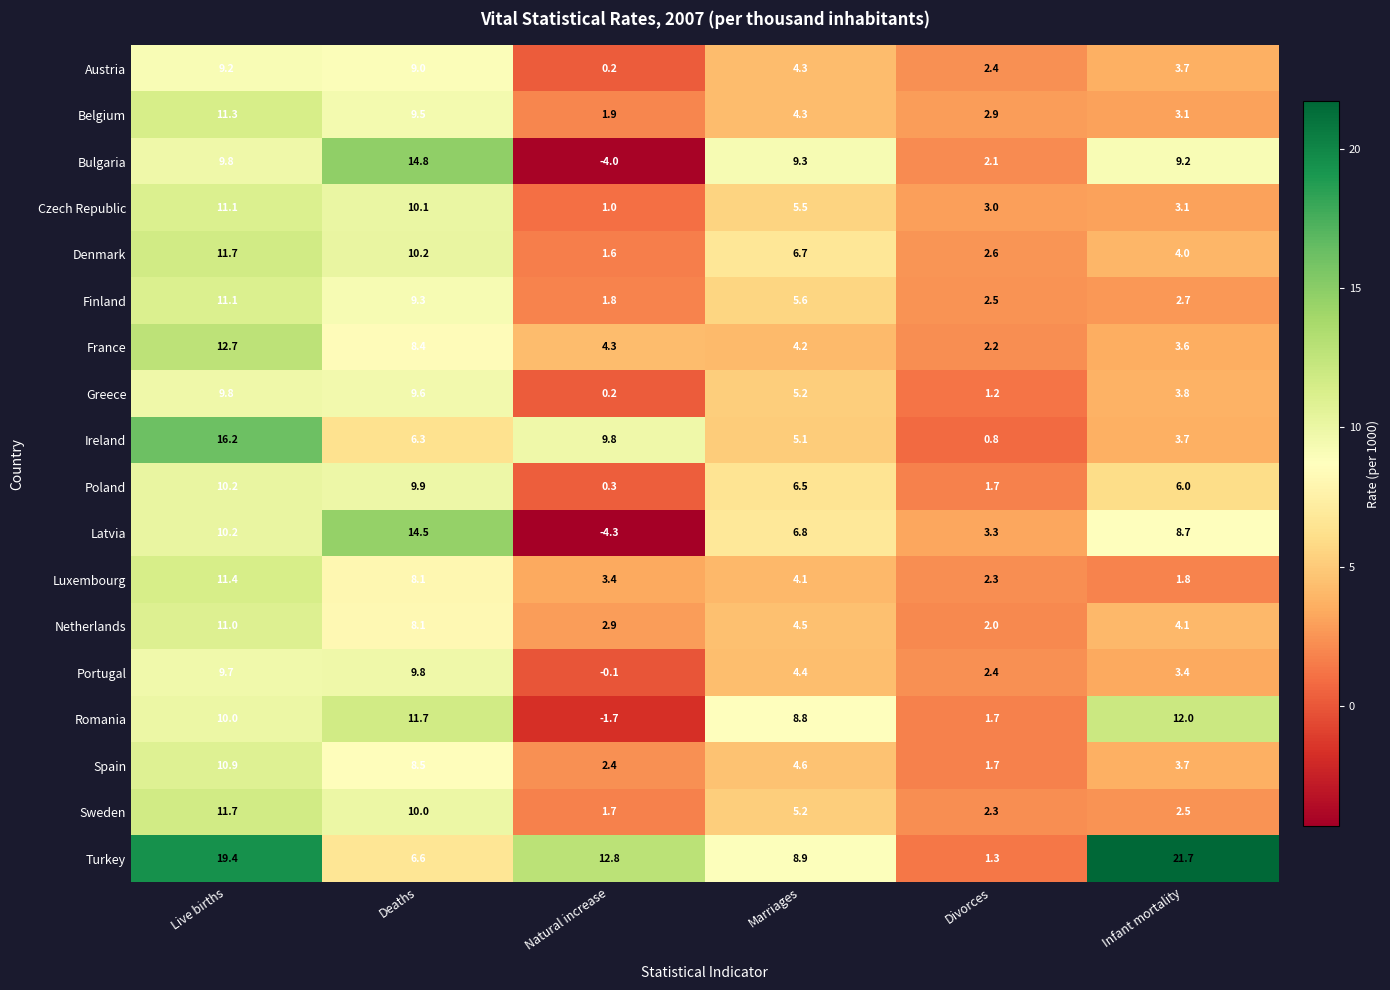

Rank the categories by Bulgaria value from lowest to highest.

Natural increase, Divorces, Infant mortality, Marriages, Live births, Deaths